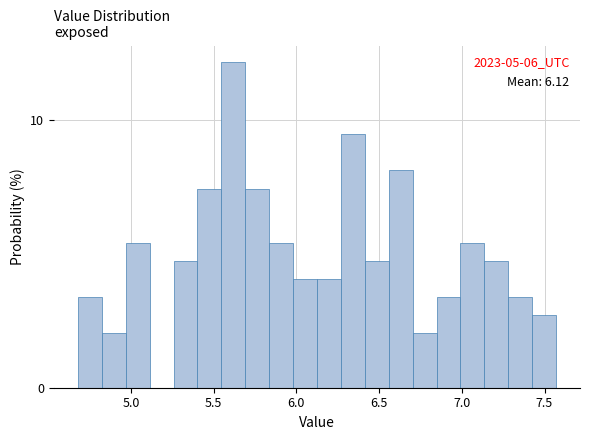

Read against the x-axis, roughly where is the centre of the tallest bar?

5.60